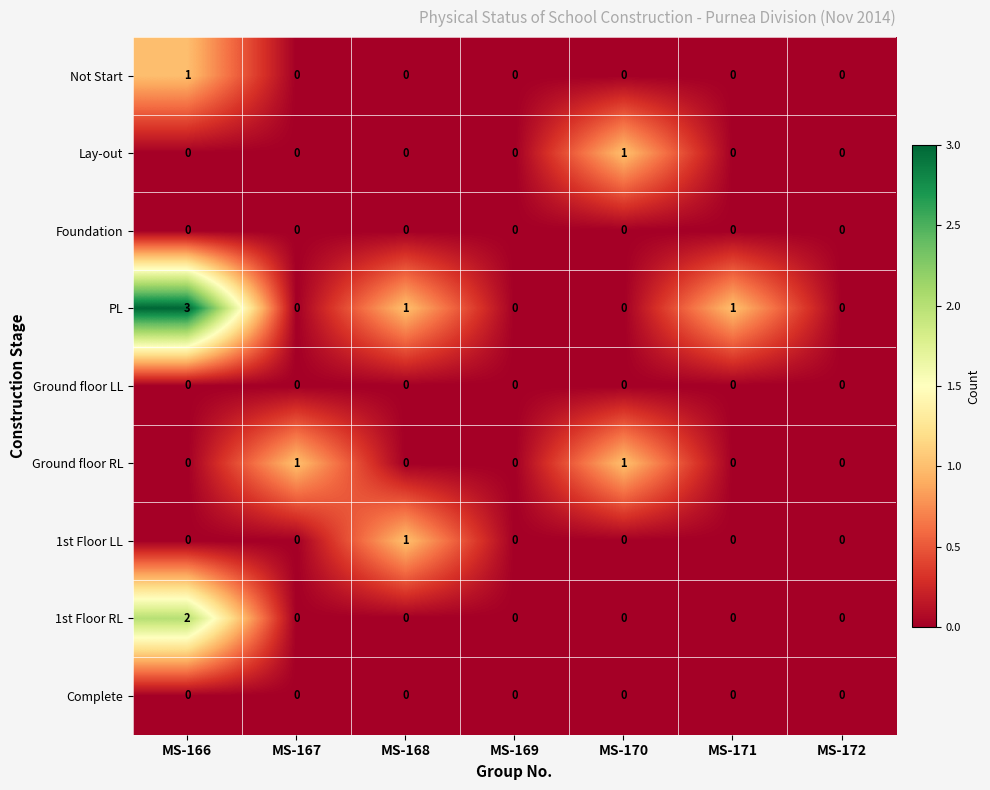

Which series has the largest range (max minus min)?

PL